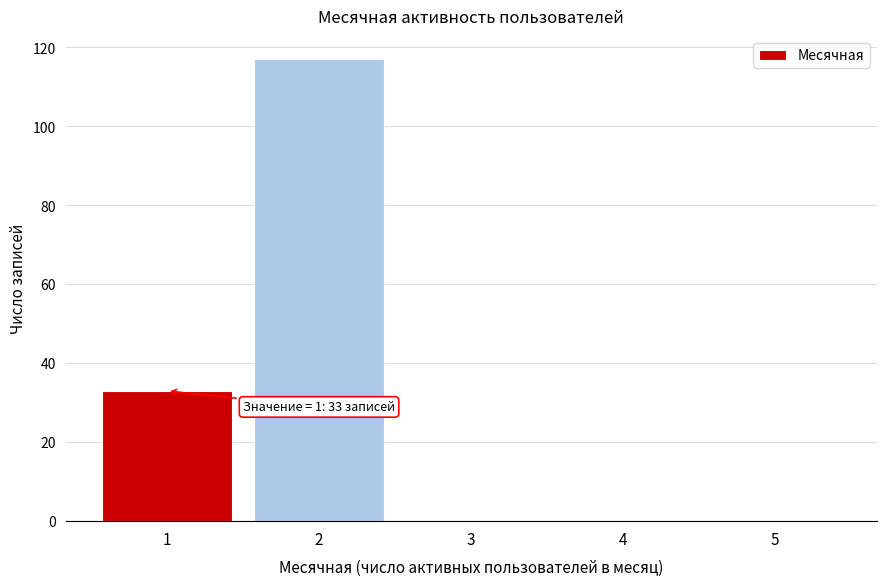

Over which range of the x-axis is the bar tallest?

1.5 to 2.5